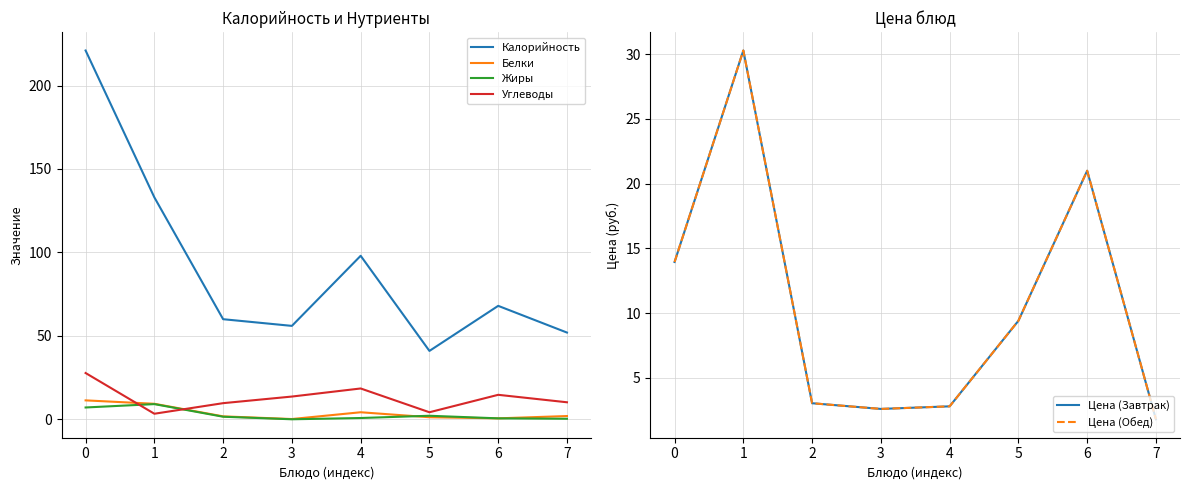

At which label does Цена (Завтрак) reach its peak?

1